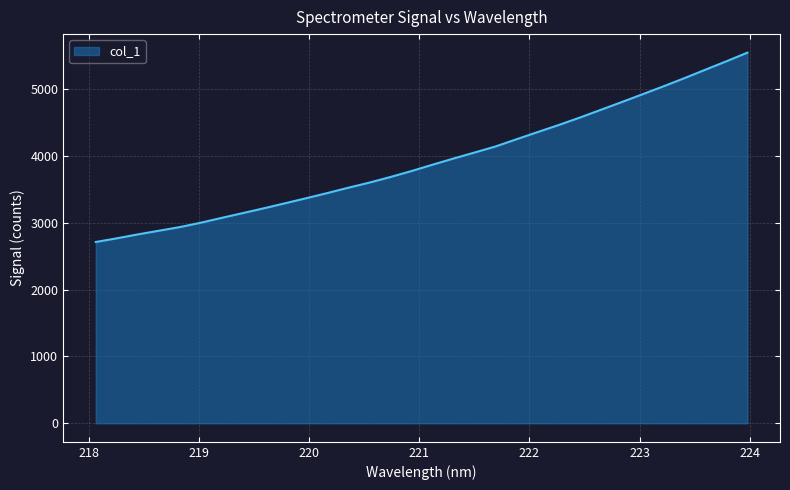

What is the smallest value displayed?

2711.6